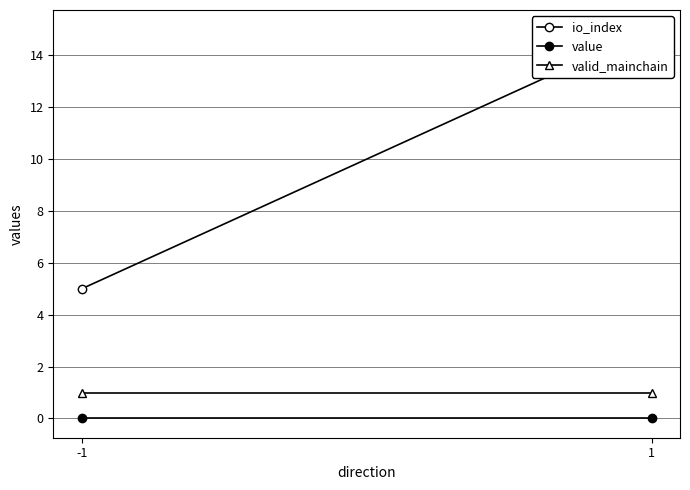

Which series has the largest total across all categories?

io_index